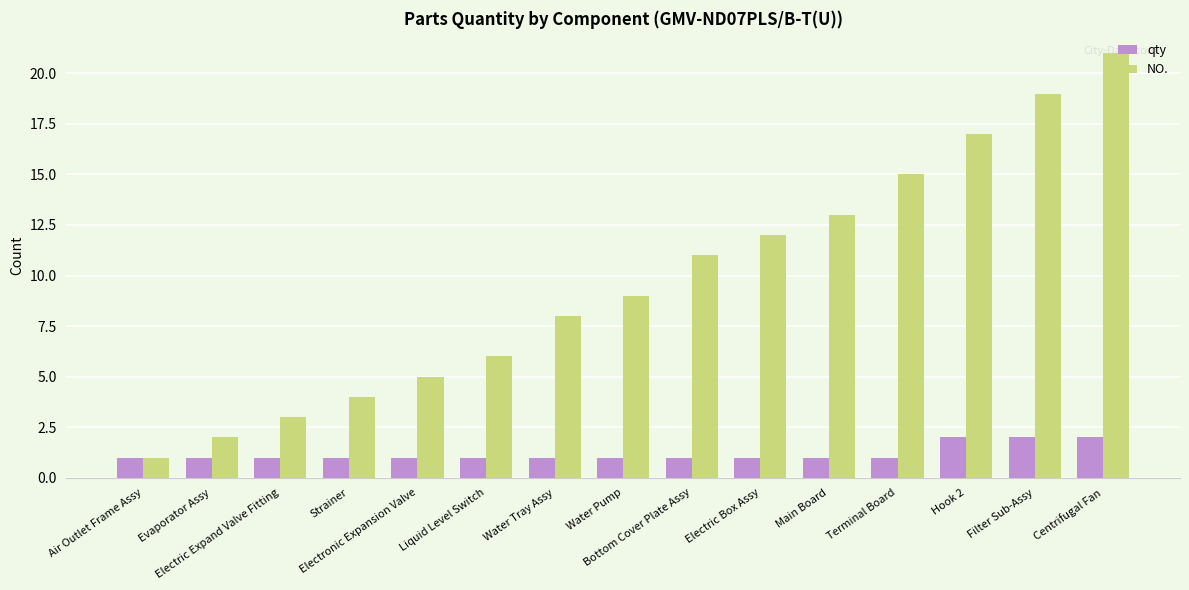

Which category has the highest value across all series?

Centrifugal Fan